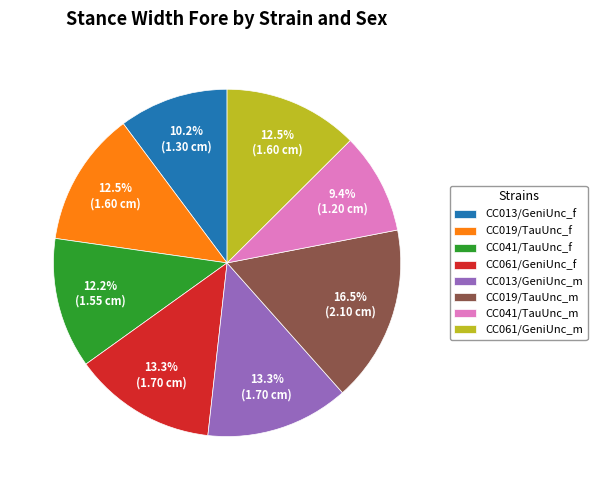

What is the ratio of the value at CC061/GeniUnc_f to the value at CC041/TauUnc_f?

1.1